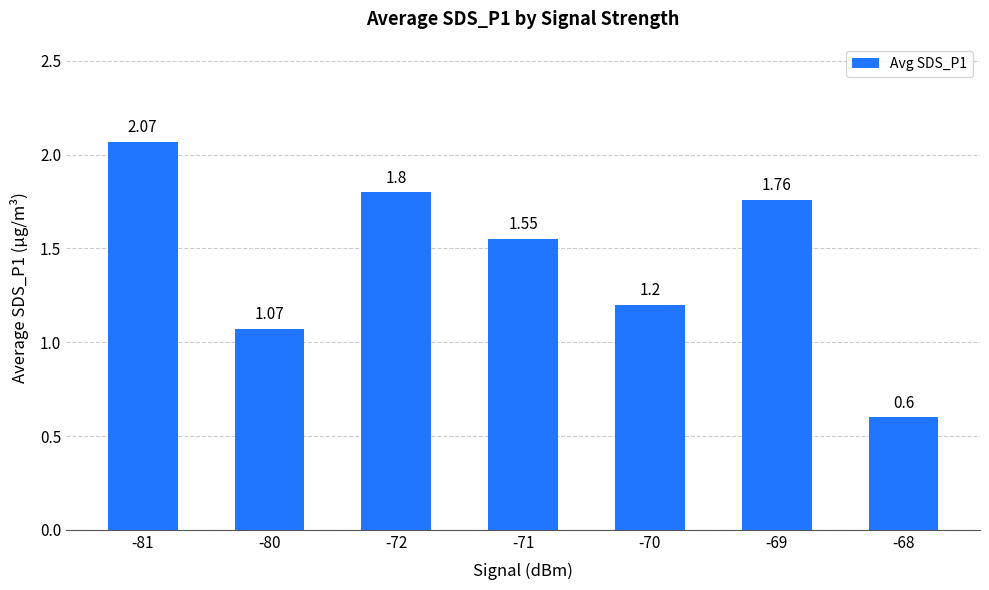

What is the difference between the maximum and minimum values?

1.5